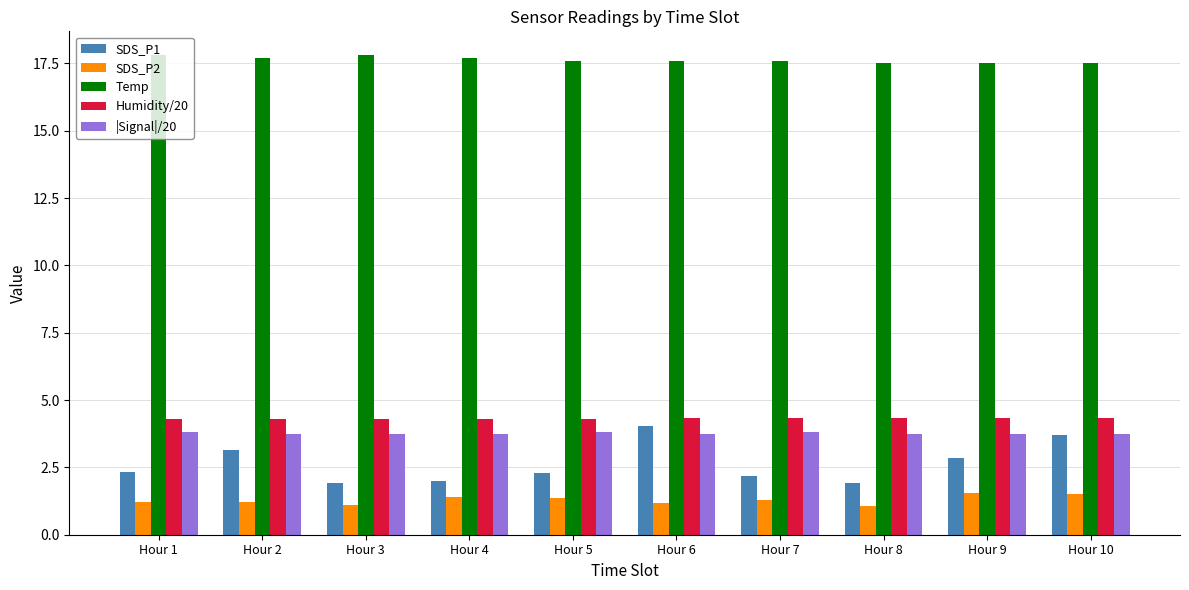

What is the sum of the Humidity/20 values at Hour 4 and Hour 3?

8.6